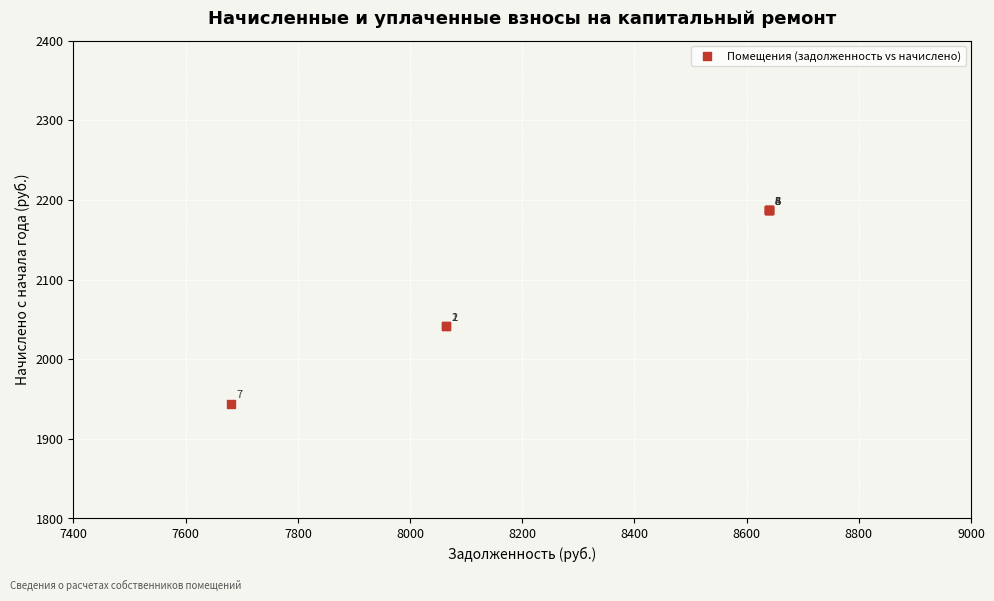

What Y value in the scatter plot is closest to 2065?

2041.2